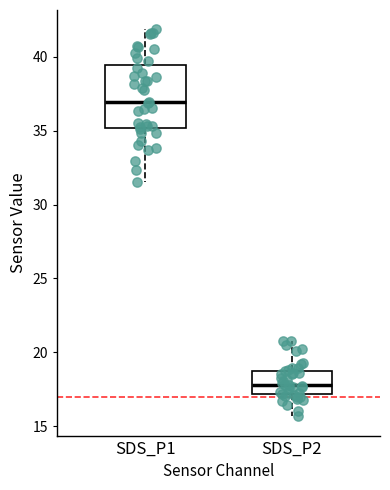

Where does the lower whisker of the box for SDS_P1 end on the y-axis? The values are not printed on the chart, so give them approximately, as read against the axis.

31.5